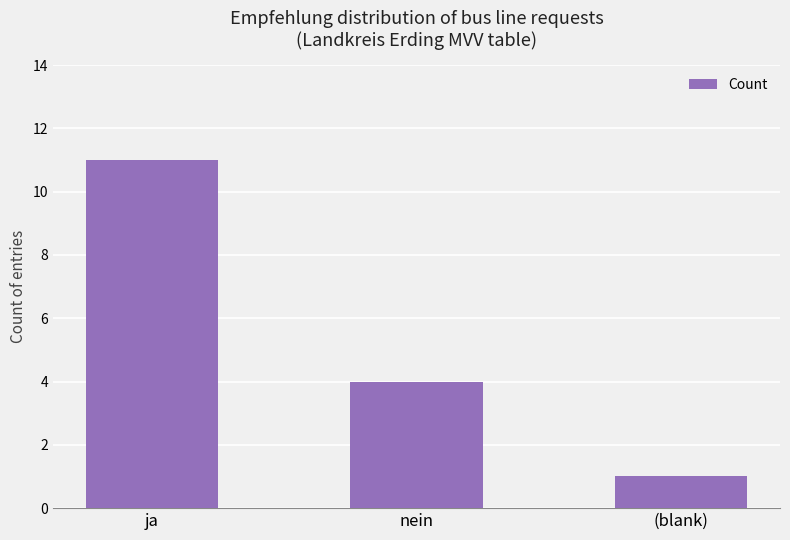

Which label corresponds to the smallest value in the chart?

(blank)